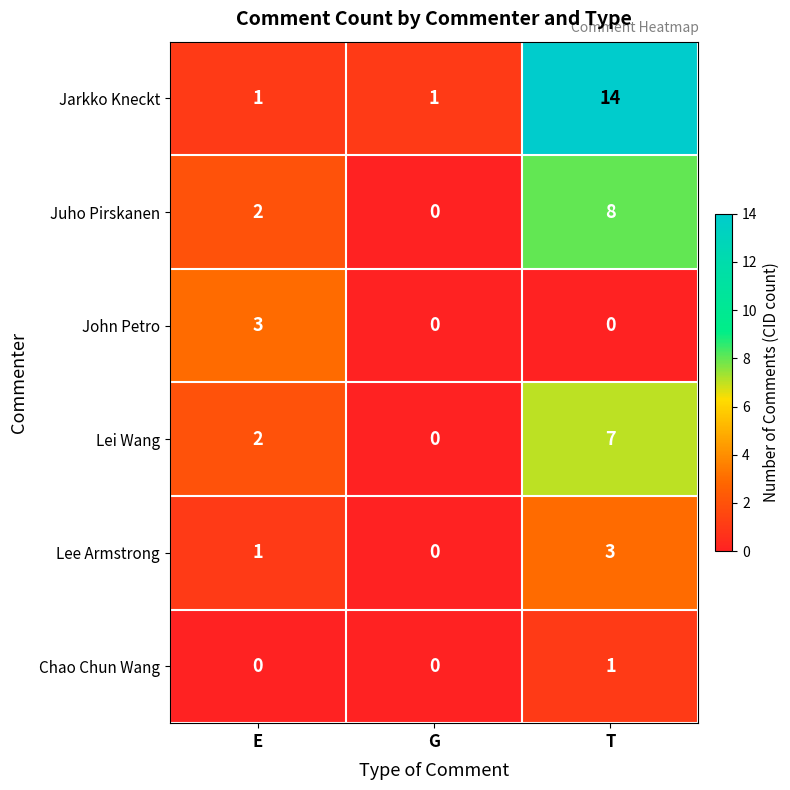

How many values in Lei Wang are above zero?

2